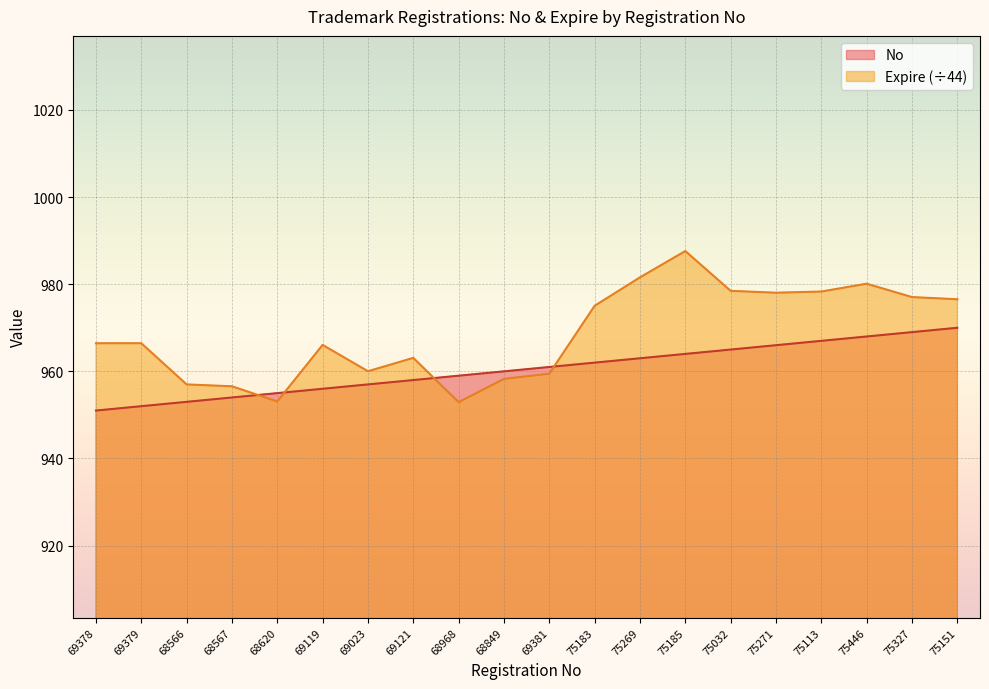

At which category does the chart reach its peak across all series?

75185